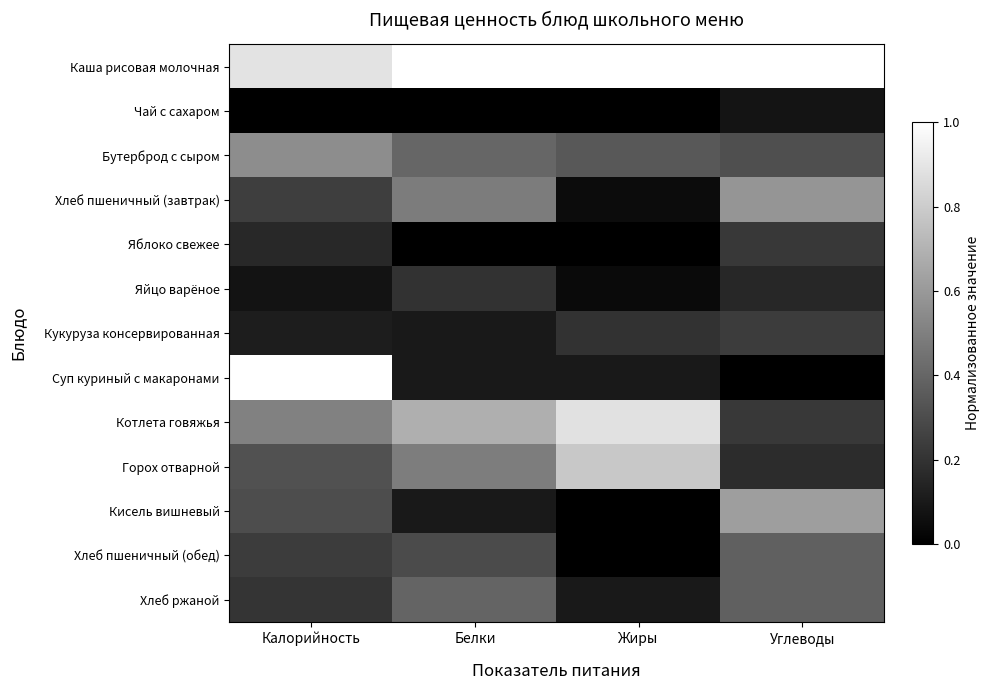

Reading left to right, list all the values displayed in this chart.

Каша рисовая молочная: Калорийность=0.9	Белки=1.0	Жиры=1.0	Углеводы=1.0
Чай с сахаром: Калорийность=0.0	Белки=0.0	Жиры=0.0	Углеводы=0.1
Бутерброд с сыром: Калорийность=0.6	Белки=0.4	Жиры=0.3	Углеводы=0.3
Хлеб пшеничный (завтрак): Калорийность=0.2	Белки=0.5	Жиры=0.0	Углеводы=0.6
Яблоко свежее: Калорийность=0.2	Белки=0.0	Жиры=0.0	Углеводы=0.2
Яйцо варёное: Калорийность=0.1	Белки=0.2	Жиры=0.0	Углеводы=0.2
Кукуруза консервированная: Калорийность=0.1	Белки=0.1	Жиры=0.2	Углеводы=0.2
Суп куриный с макаронами: Калорийность=1.0	Белки=0.1	Жиры=0.1	Углеводы=0.0
Котлета говяжья: Калорийность=0.5	Белки=0.7	Жиры=0.9	Углеводы=0.2
Горох отварной: Калорийность=0.3	Белки=0.5	Жиры=0.8	Углеводы=0.2
Кисель вишневый: Калорийность=0.3	Белки=0.1	Жиры=0.0	Углеводы=0.6
Хлеб пшеничный (обед): Калорийность=0.2	Белки=0.3	Жиры=0.0	Углеводы=0.4
Хлеб ржаной: Калорийность=0.2	Белки=0.4	Жиры=0.1	Углеводы=0.4